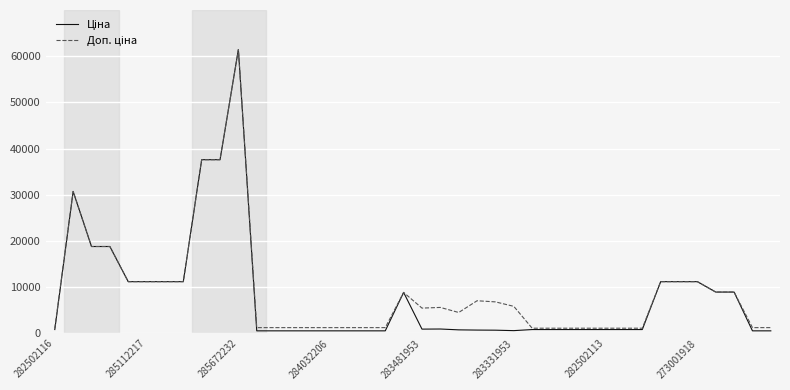

At which category is the sum across all series the highest?

285672232